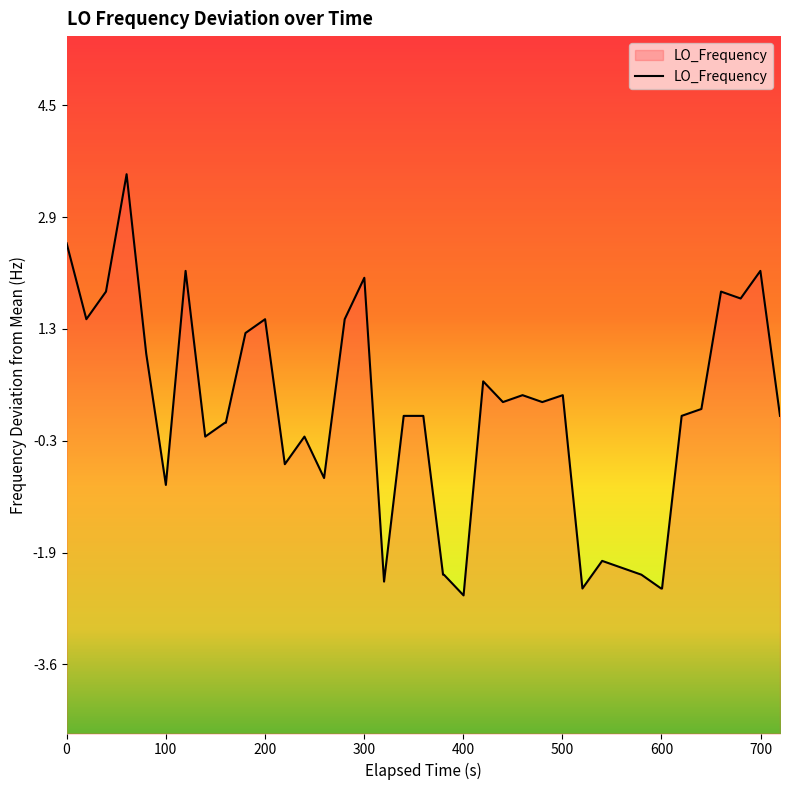

What is the change in value from 1577095315.5 to 1577095815.1?

-1.5